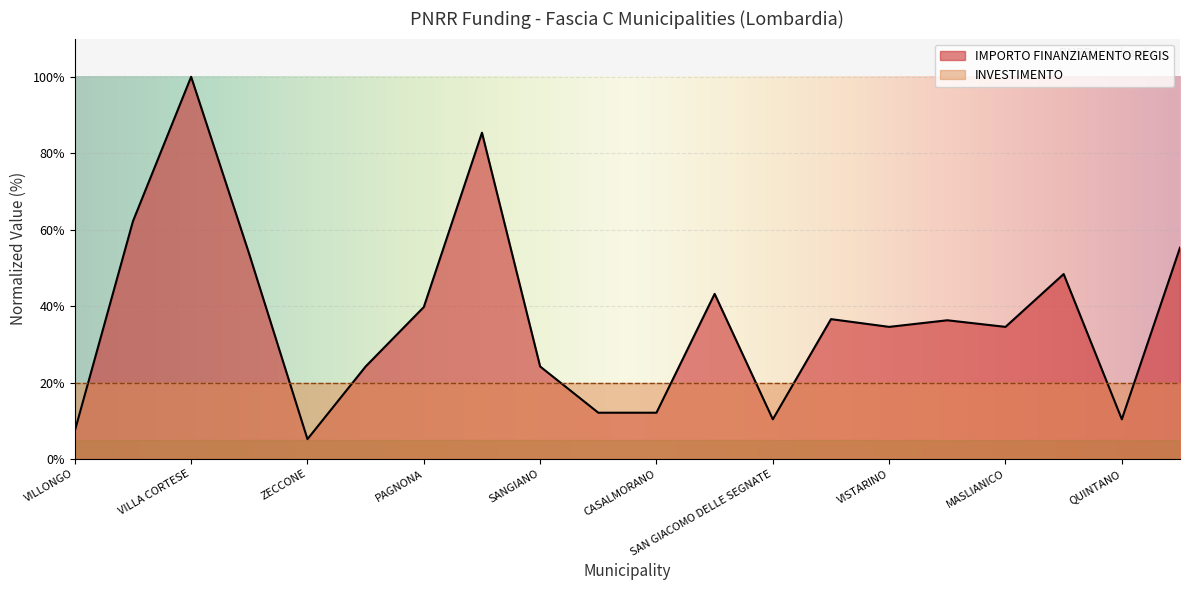

What is the label of the 8th point from the left?

BUSSERO